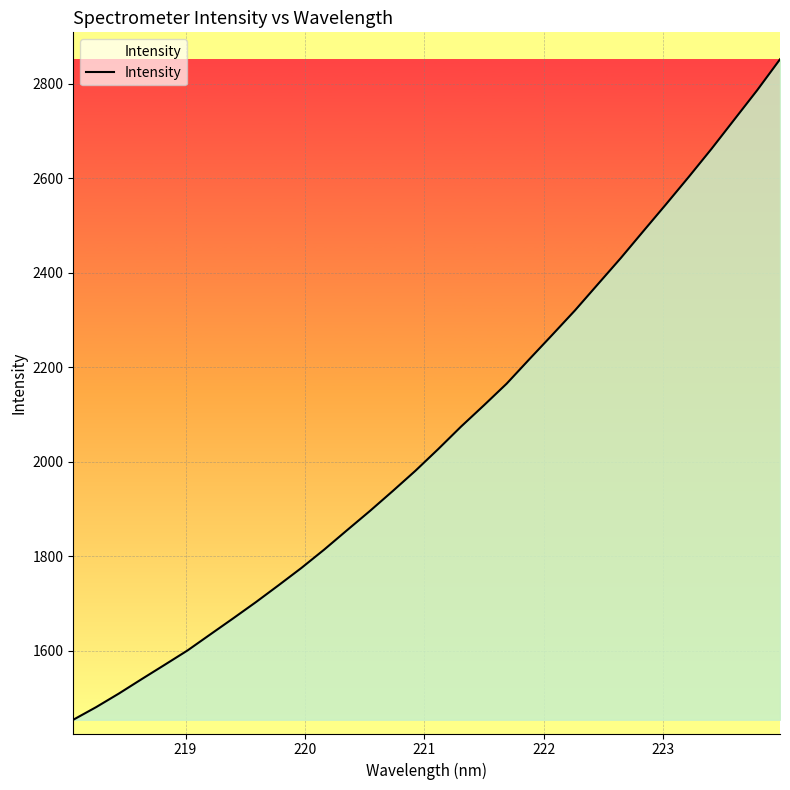

Count the number of values greater than 2027.

16